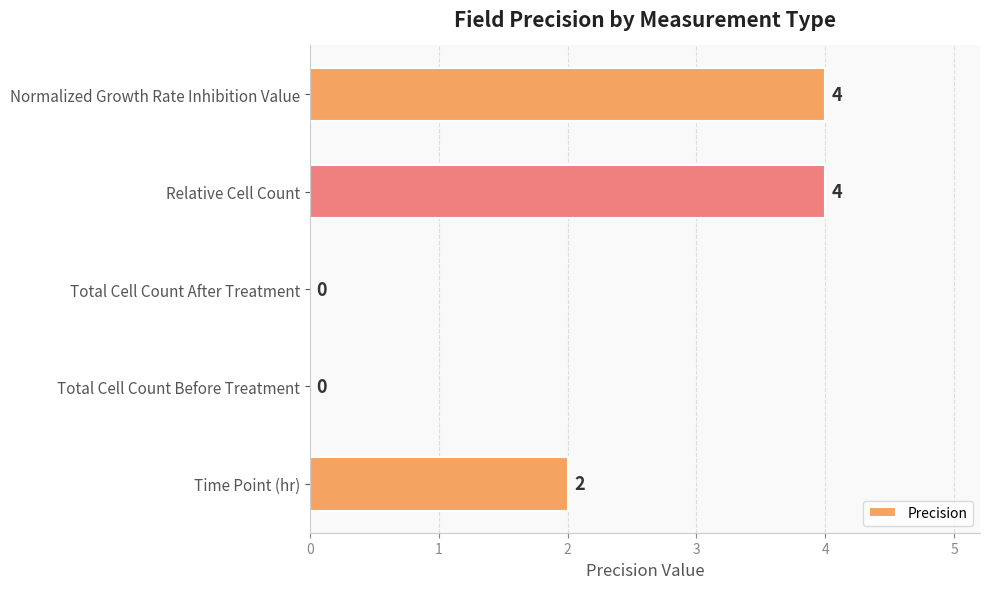

What is the sum of all values?

10